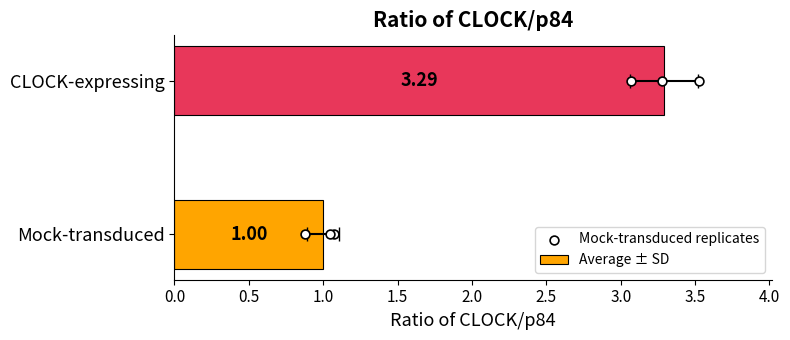

Which series has the largest total across all categories?

CLOCK-expressing